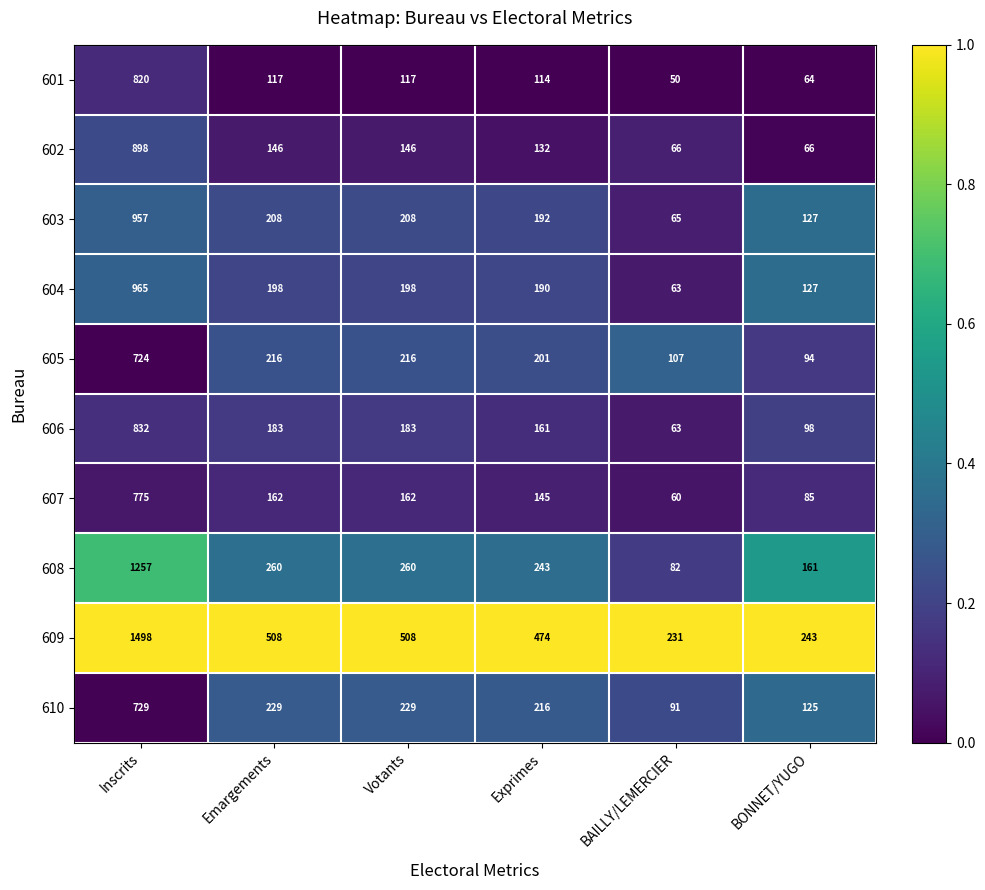

What is the spread (max minus min) of values at Votants?

391